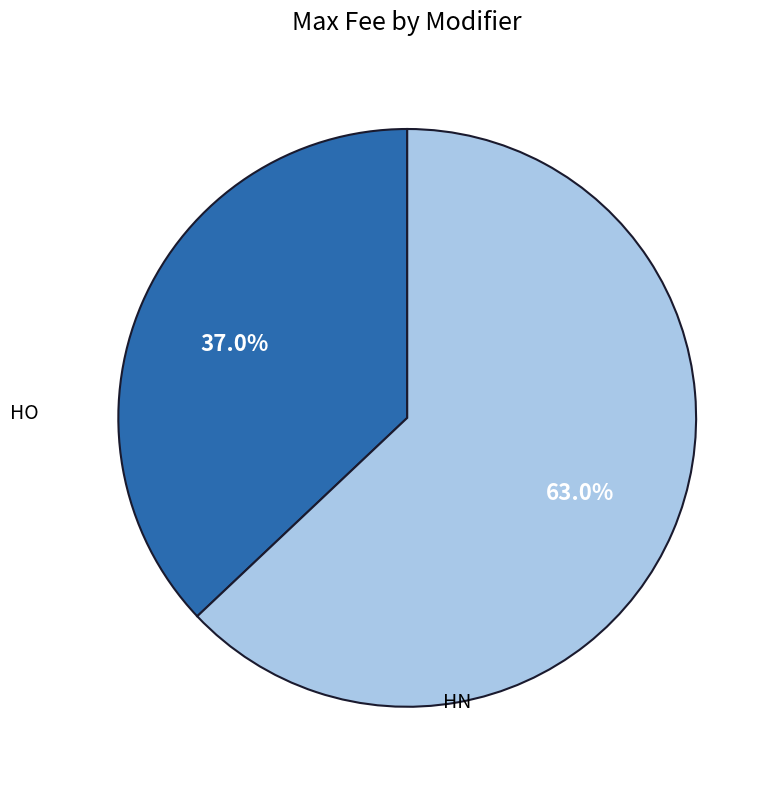

Is there a majority slice in this chart?

Yes